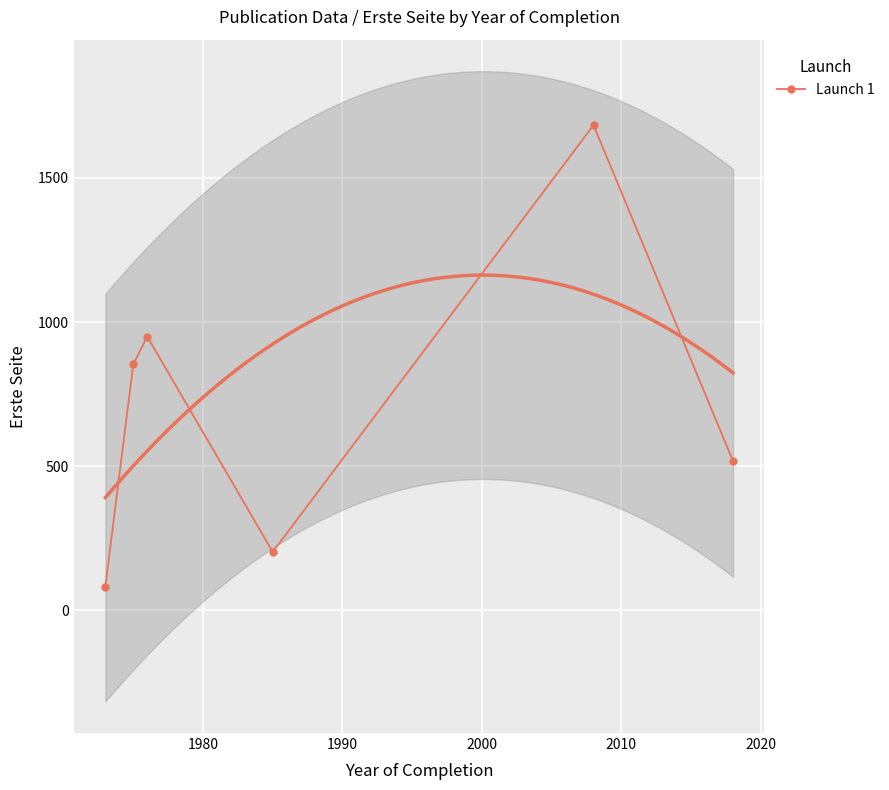

What is the maximum value shown in the chart?

1683